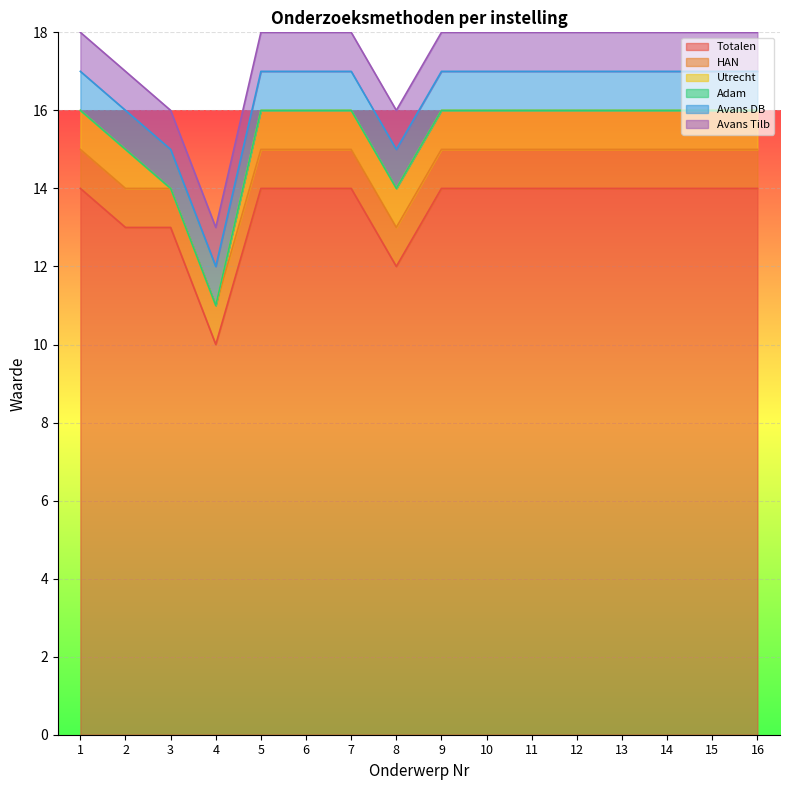

True or false: Adam has more than 1 points higher than both neighbors.

False